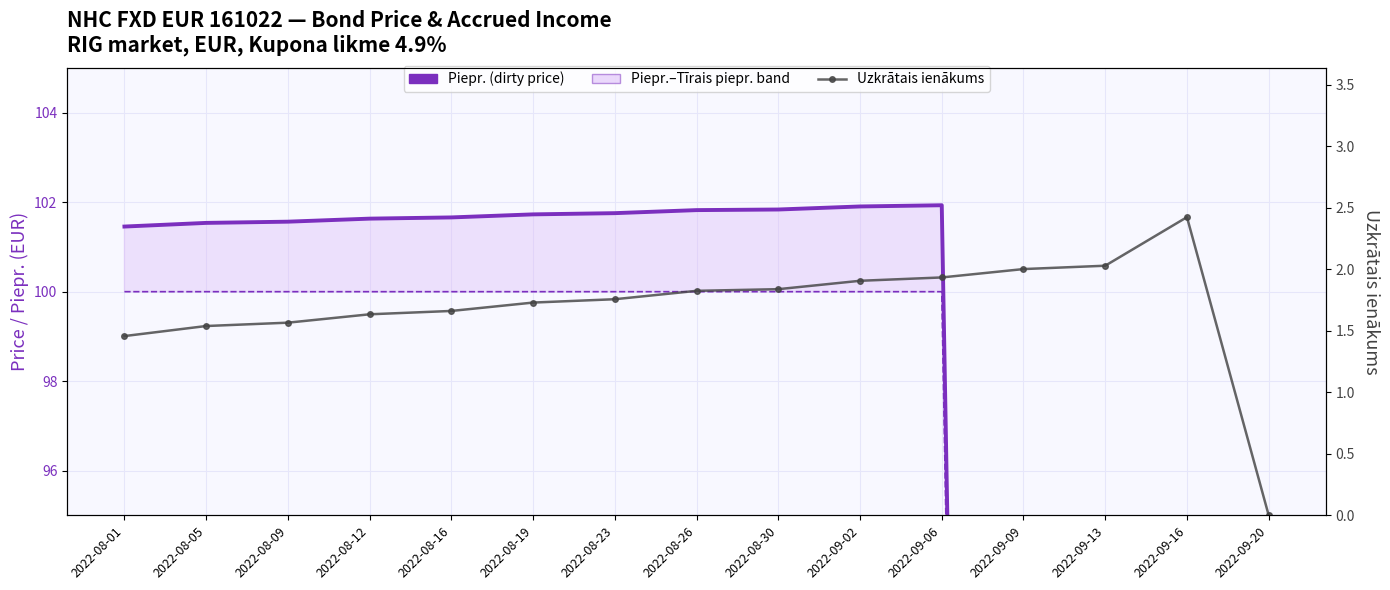

True or false: Tīrais piepr. (clean price) and Piepr. (dirty price) cross at least once.

False